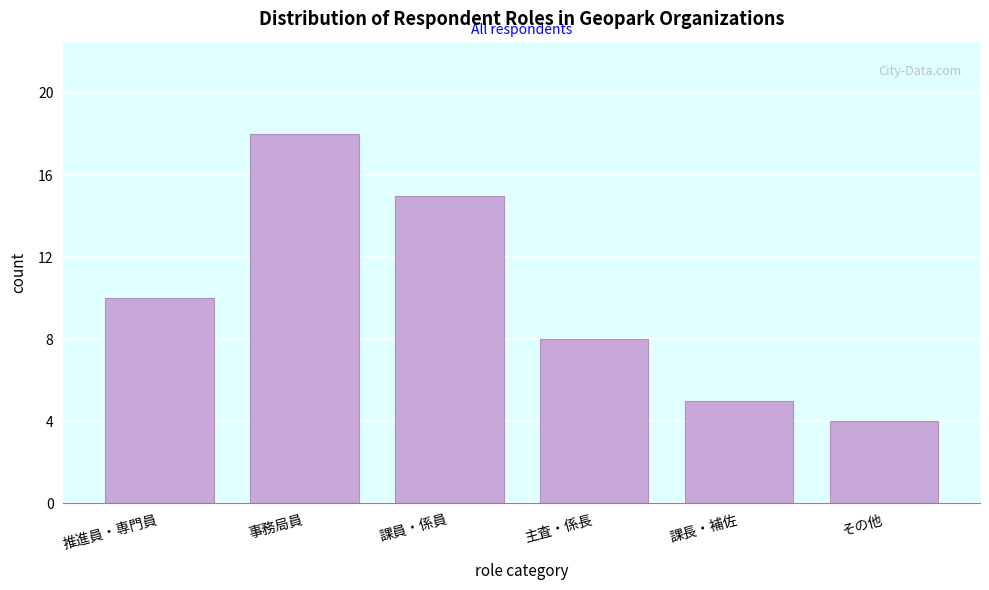

Reading right to left, transcribe all the data shown in this chart.

4	5	8	15	18	10